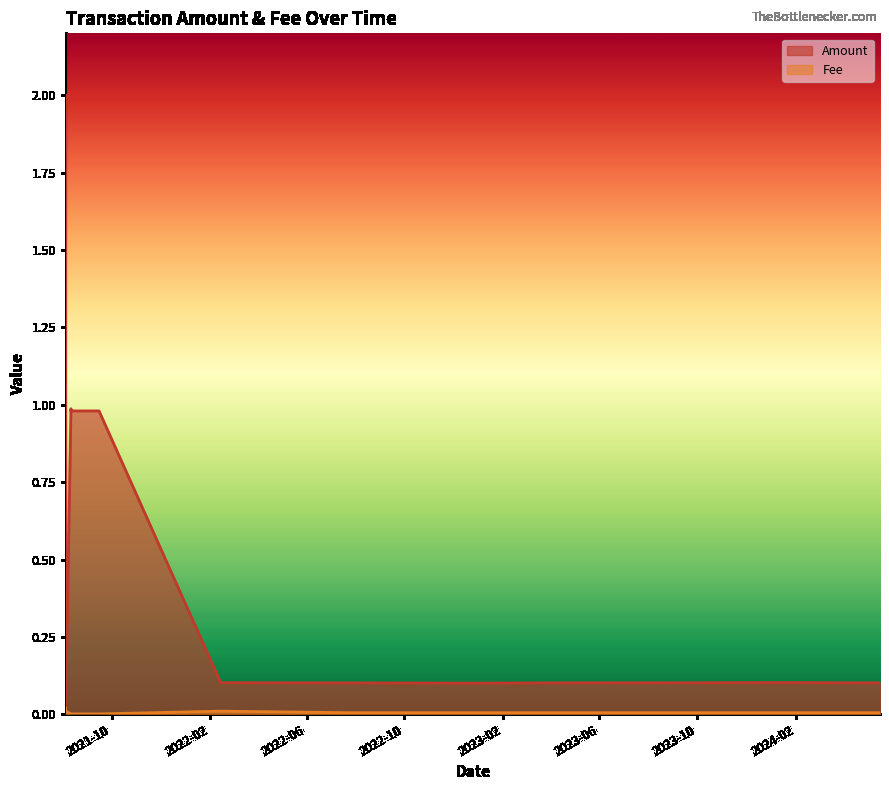

After their last crossing, which series has the higher values: Fee or Amount?

Amount